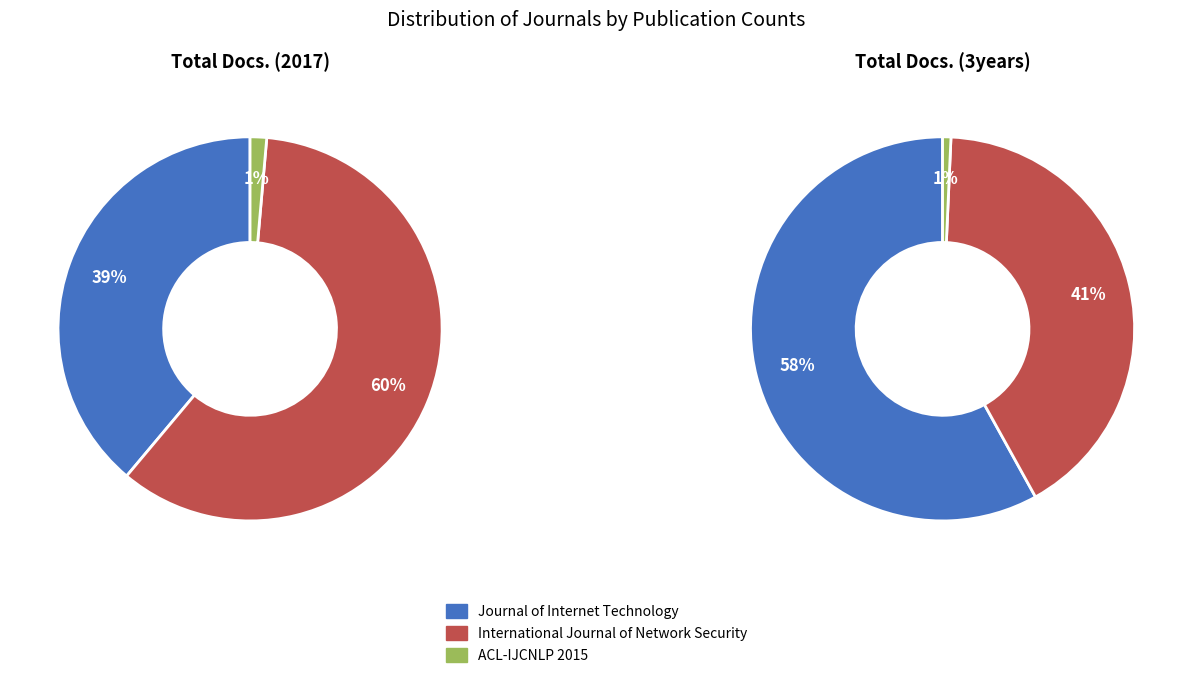

Is the sum of Journal of Internet Technology and International Journal of Network Security greater than half?

Yes